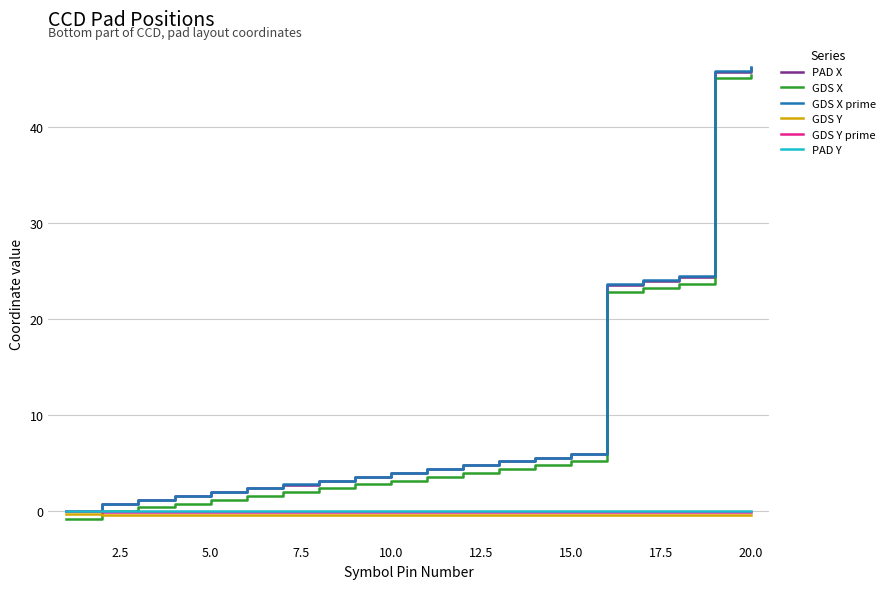

What is the highest value of the PAD X series?

46.2